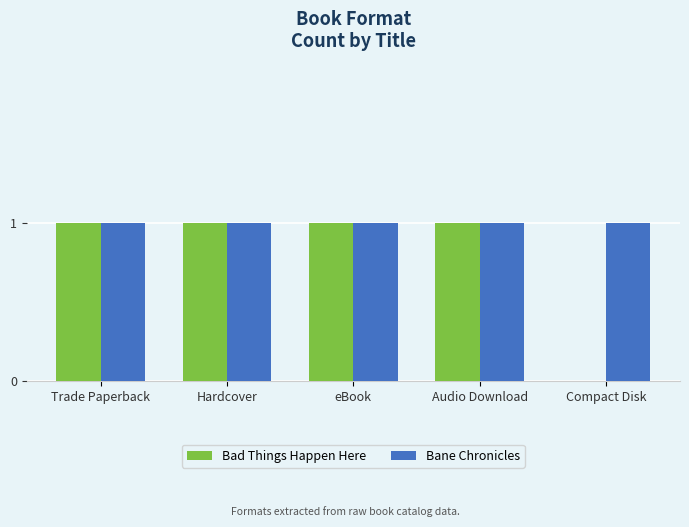

What is the sum of all Bad Things Happen Here values?

4